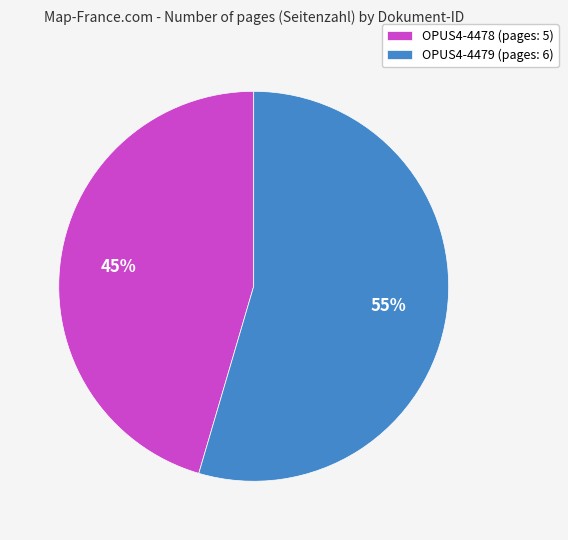

The OPUS4-4479 slice represents 55% of the pie. True or false?

True